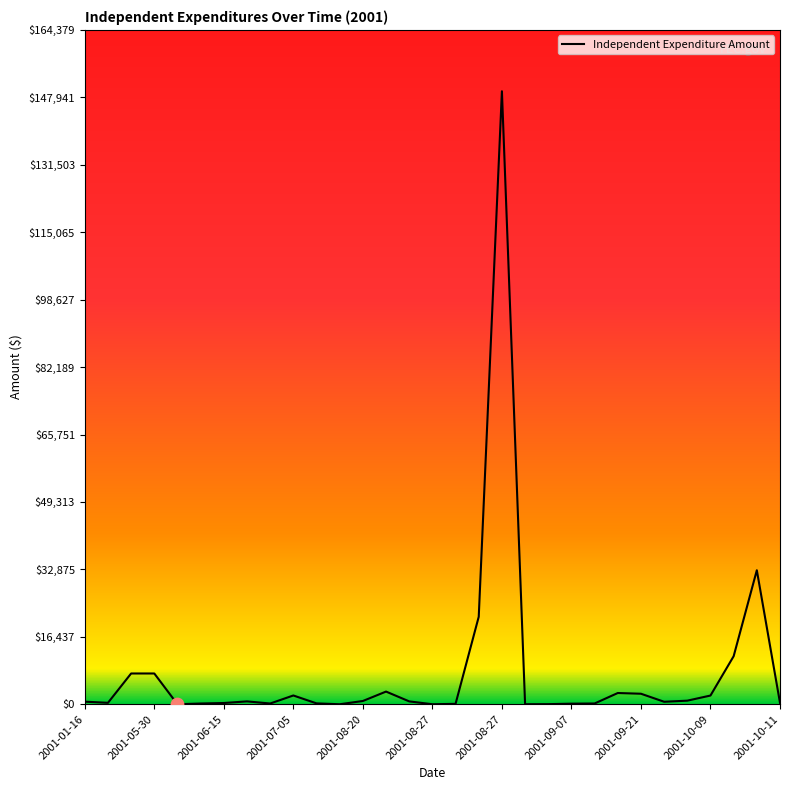

Between 17 and 2001-08-27, which is larger?

17